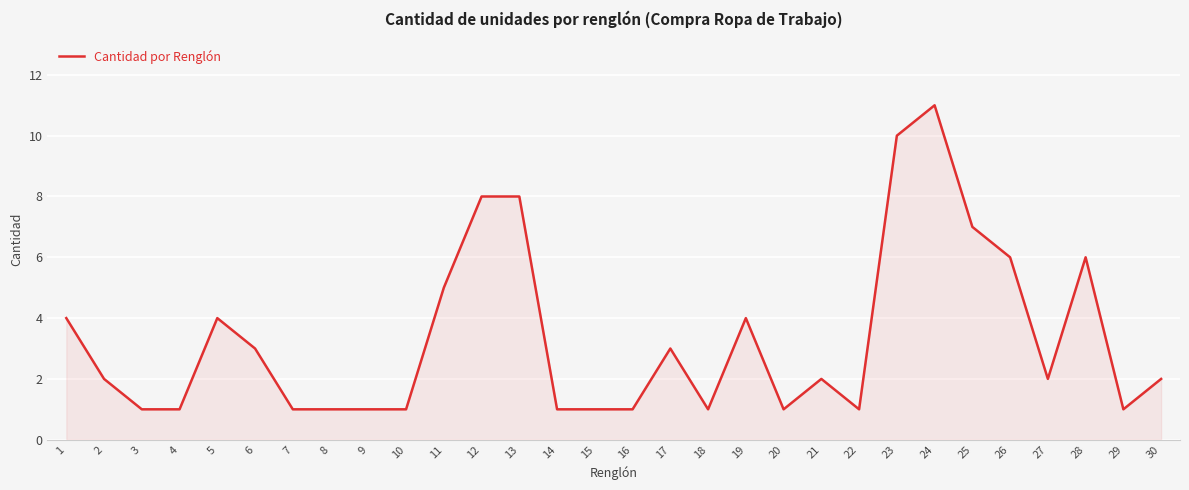

What is the smallest value displayed?

1